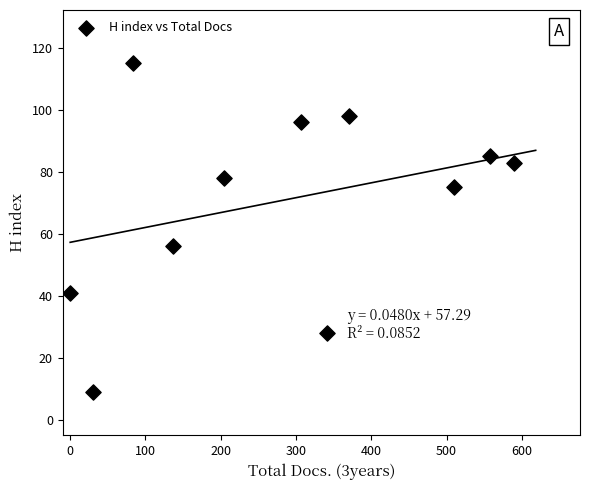

What Y value in the scatter plot is closest to 62?

56